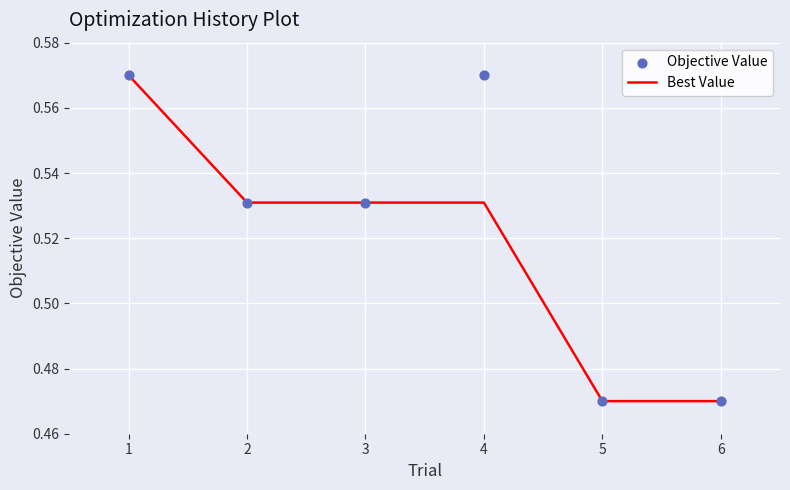

What are all the series names shown in the legend?

Best Value, Objective Value